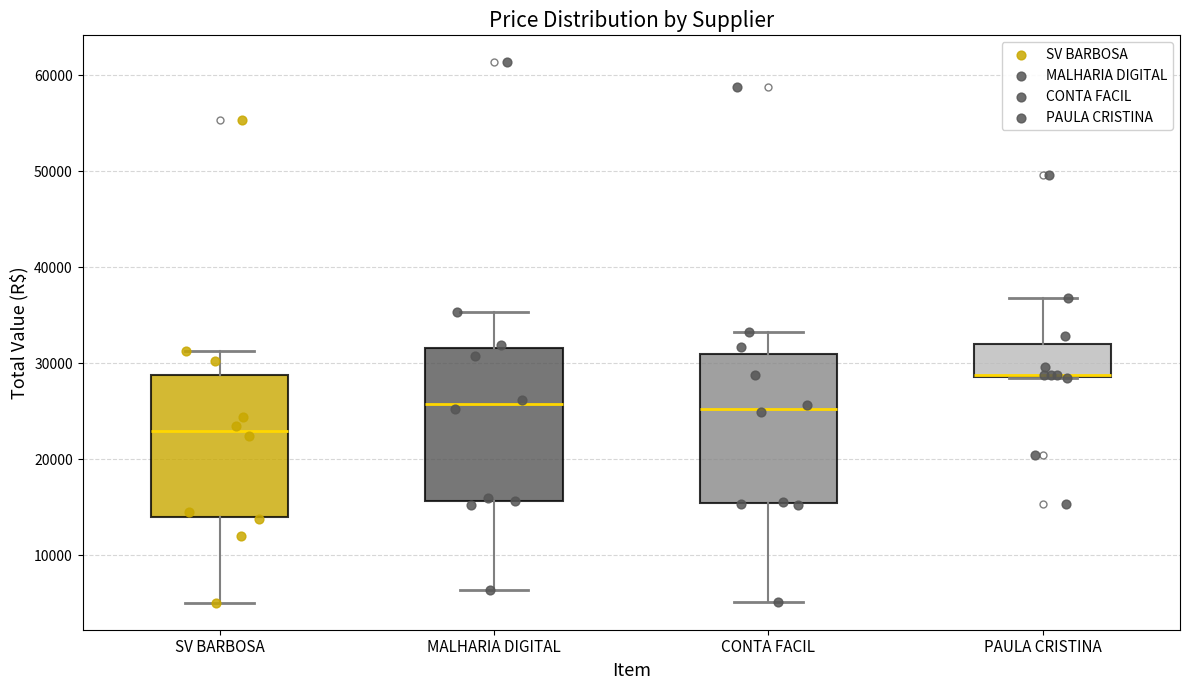

Reading left to right, read every box against the y-axis: the position of its median line, the range the box covers, and the ends of its whiskers. The values are not printed on the chart, so give them approximately, as read against the axis.

SV BARBOSA: median 23000, box 14000 to 29000, whiskers 5000 to 31000
MALHARIA DIGITAL: median 26000, box 16000 to 32000, whiskers 6000 to 35000
CONTA FACIL: median 25000, box 15000 to 31000, whiskers 5000 to 33000
PAULA CRISTINA: median 29000 (drawn on the box's lower edge), box 29000 to 32000, whiskers 28000 to 37000